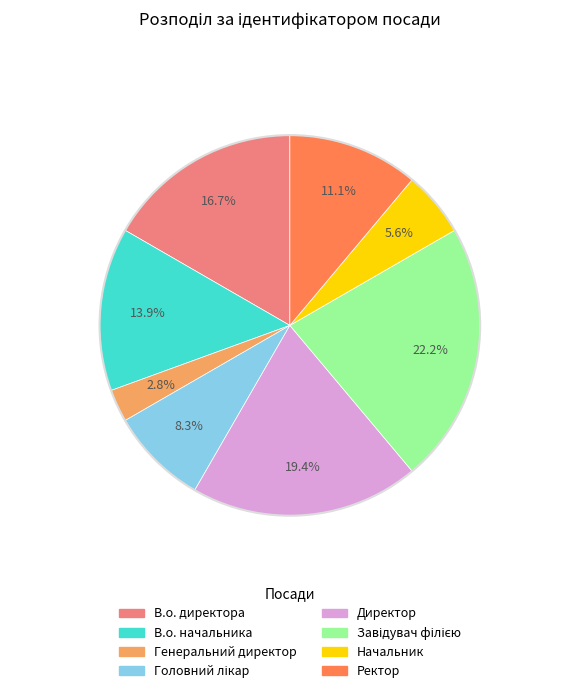

What is the smallest slice in the pie chart?

Генеральний директор